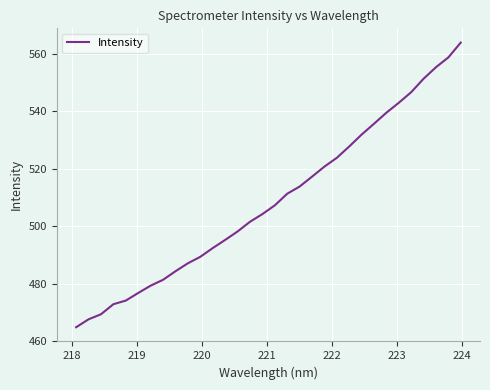

What is the difference between the maximum and minimum values?

99.0